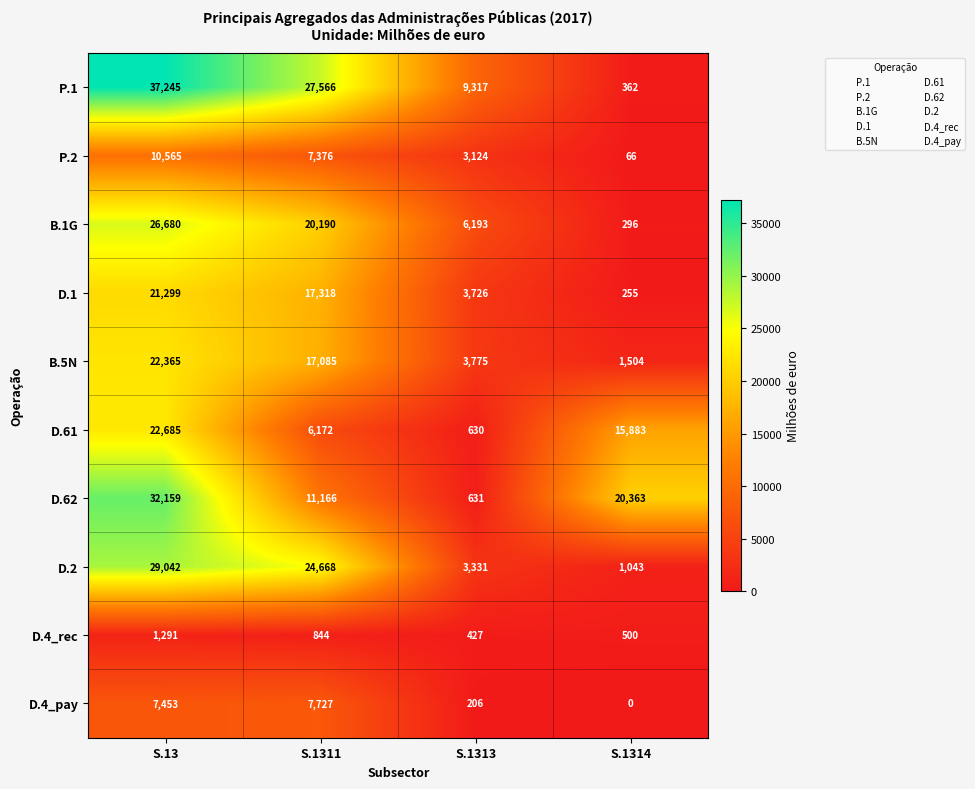

Rank the series by their maximum value, from lowest to highest.

D.4_rec, D.4_pay, P.2, D.1, B.5N, D.61, B.1G, D.2, D.62, P.1